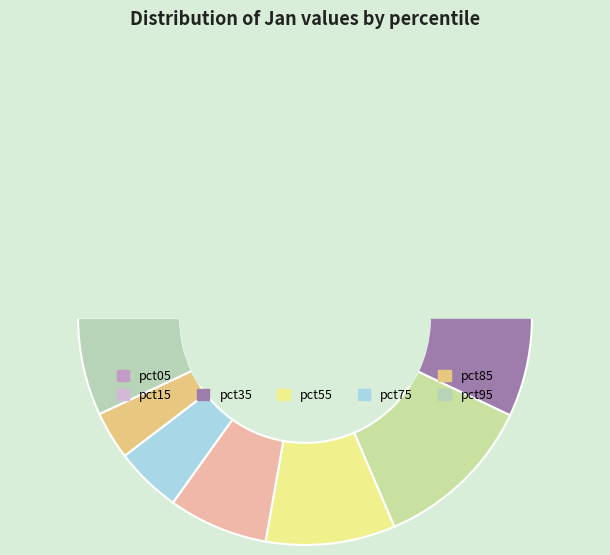

To the nearest percent, what is the difference between the largest and smallest slice percentages?

12%